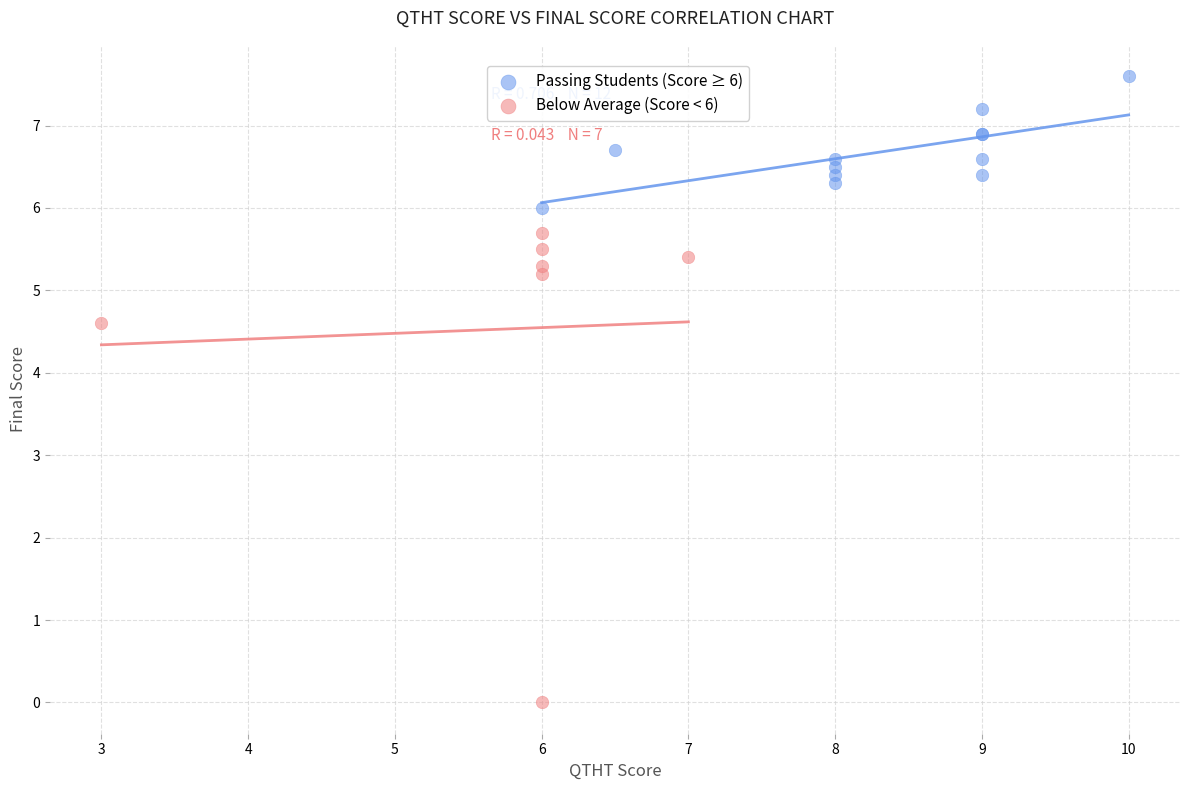

Which series has the widest spread of Y values?

Below Average (Score < 6)